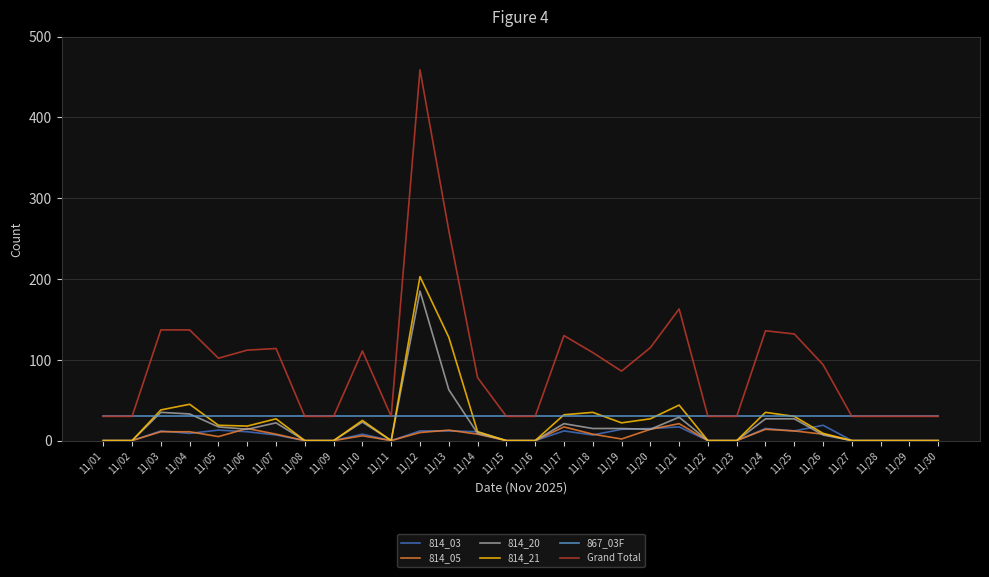

Which series has the largest total across all categories?

Grand Total